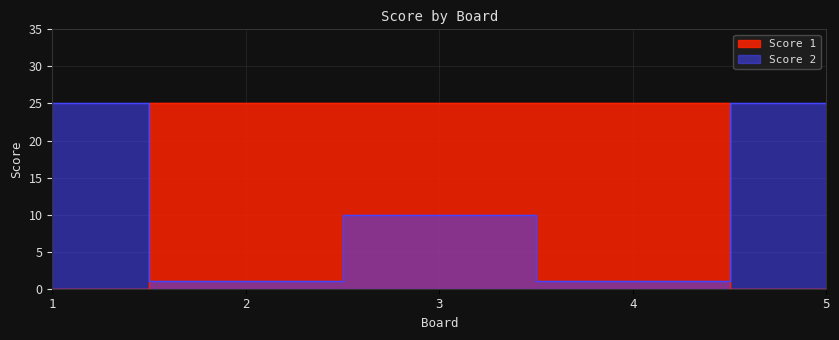

Reading left to right, list all the values displayed in this chart.

Score 1: 0	25	25	25	0
Score 2: 25	1	10	1	25